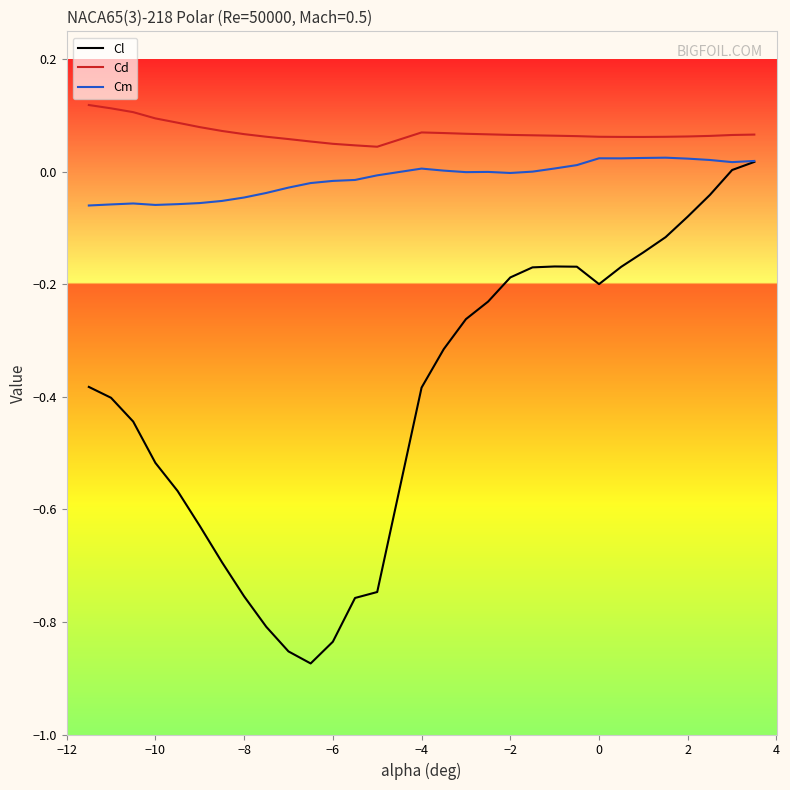

Which series has the largest range (max minus min)?

Cl